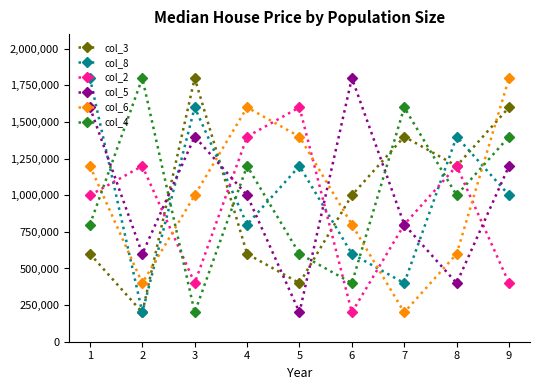

Reading left to right, what are all the values shown in this chart?

col_3: 600000	200000	1800000	600000	400000	1000000	1400000	1200000	1600000
col_8: 1800000	200000	1600000	800000	1200000	600000	400000	1400000	1000000
col_2: 1000000	1200000	400000	1400000	1600000	200000	800000	1200000	400000
col_5: 1600000	600000	1400000	1000000	200000	1800000	800000	400000	1200000
col_6: 1200000	400000	1000000	1600000	1400000	800000	200000	600000	1800000
col_4: 800000	1800000	200000	1200000	600000	400000	1600000	1000000	1400000